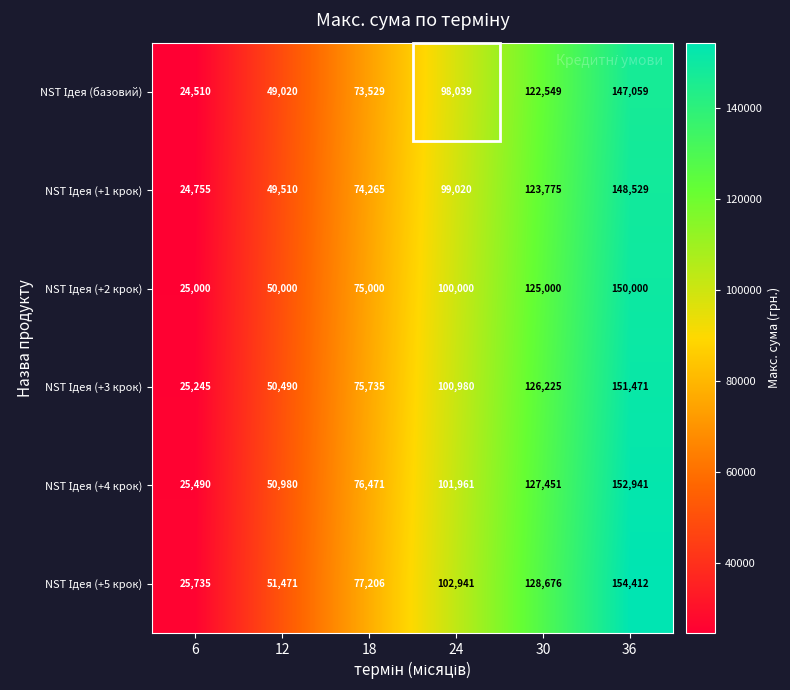

At how many categories does at least one series exceed 81507?

3